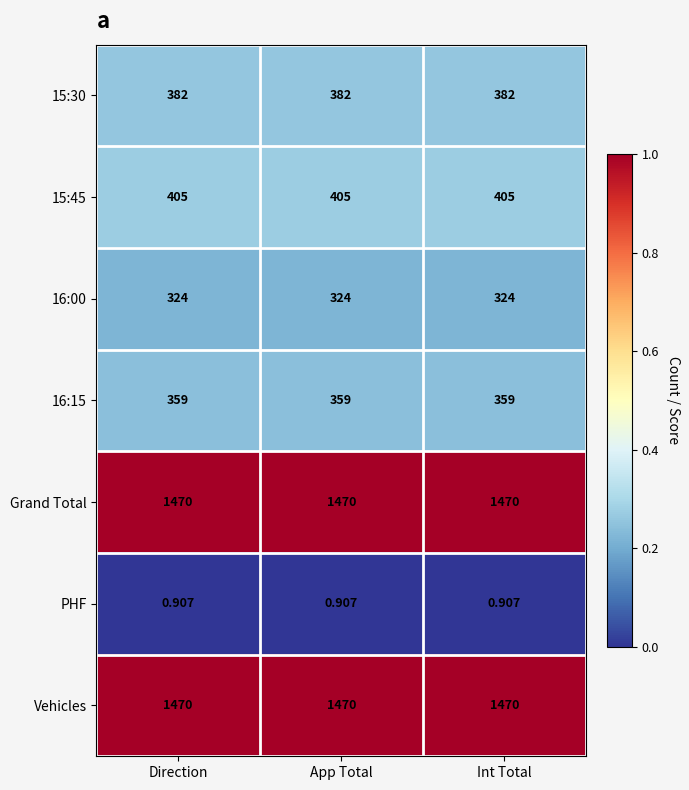

Is the value of Grand Total at Direction greater than the value of 15:30 at App Total?

Yes